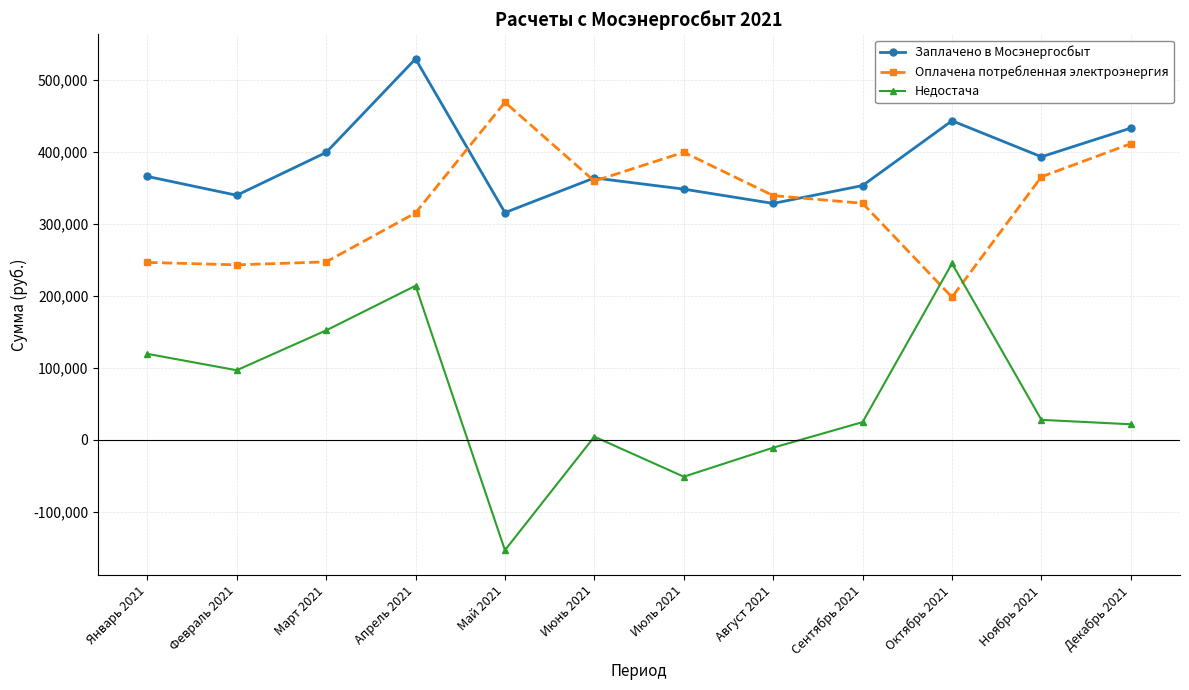

What is the difference between the Оплачена потребленная электроэнергия values at Март 2021 and Июль 2021?

152402.7